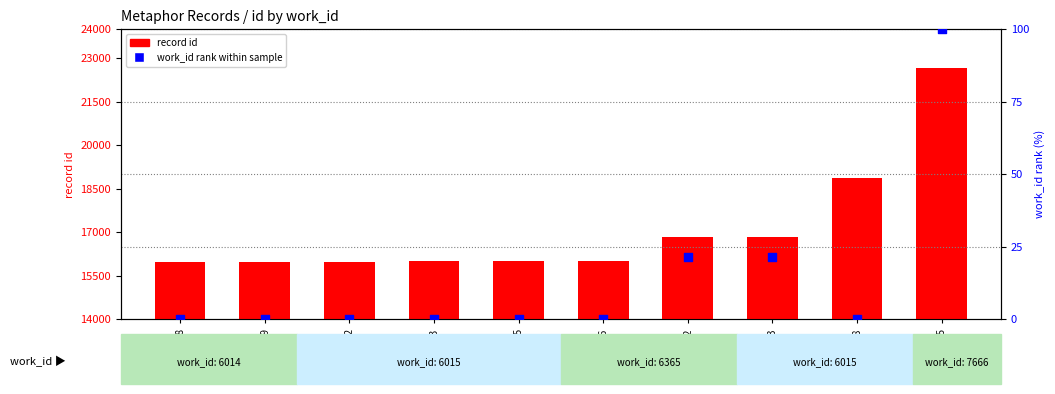

What are all the series names shown in the legend?

record id, work_id rank